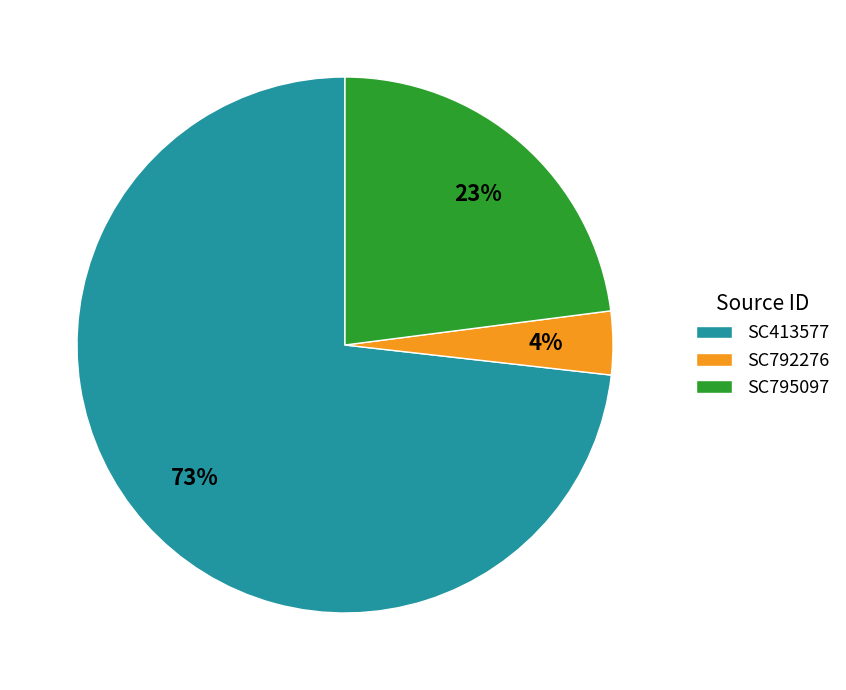

Which category has the smallest portion of the pie?

SC792276